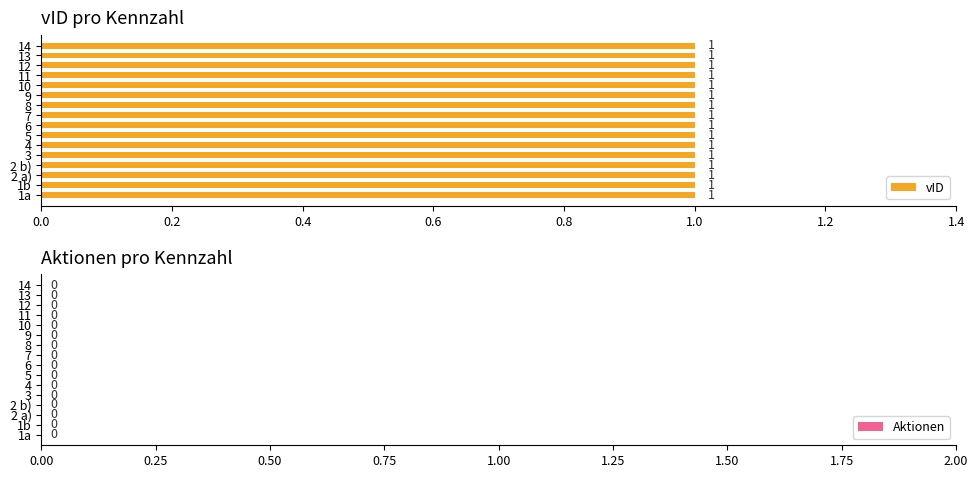

How many categories are shown in the chart?

16